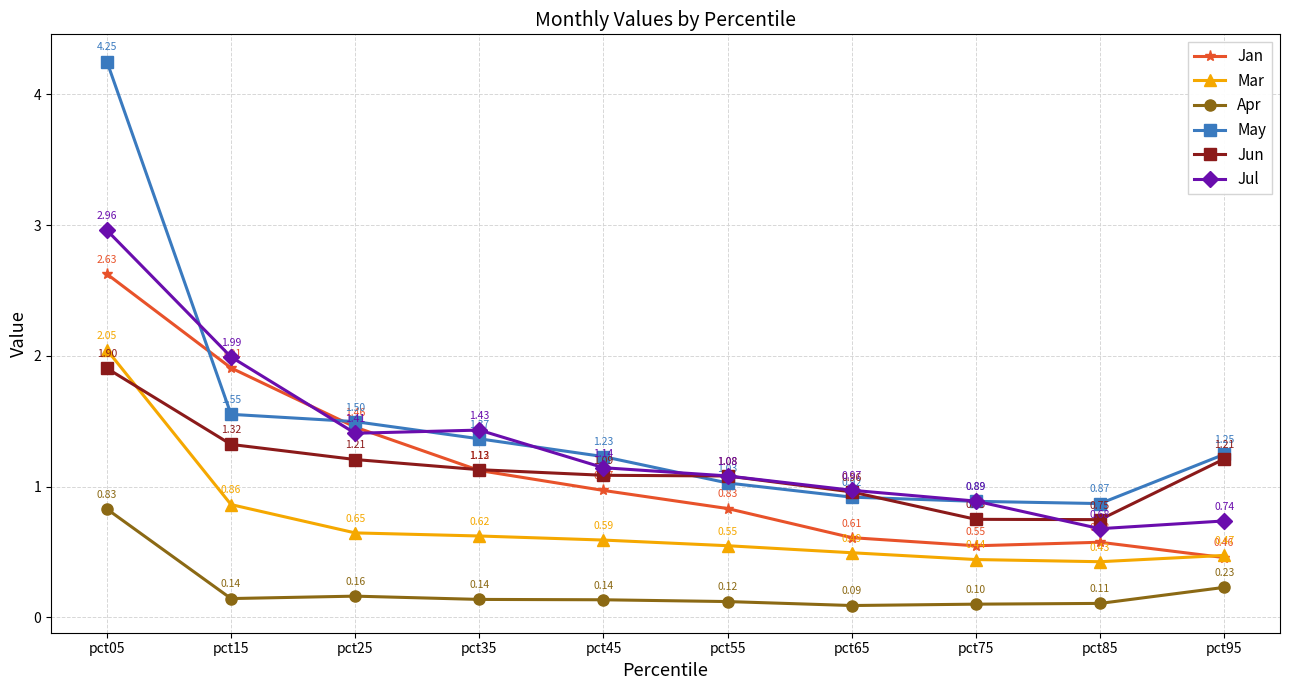

Rank the series by their maximum value, from highest to lowest.

May, Jul, Jan, Mar, Jun, Apr